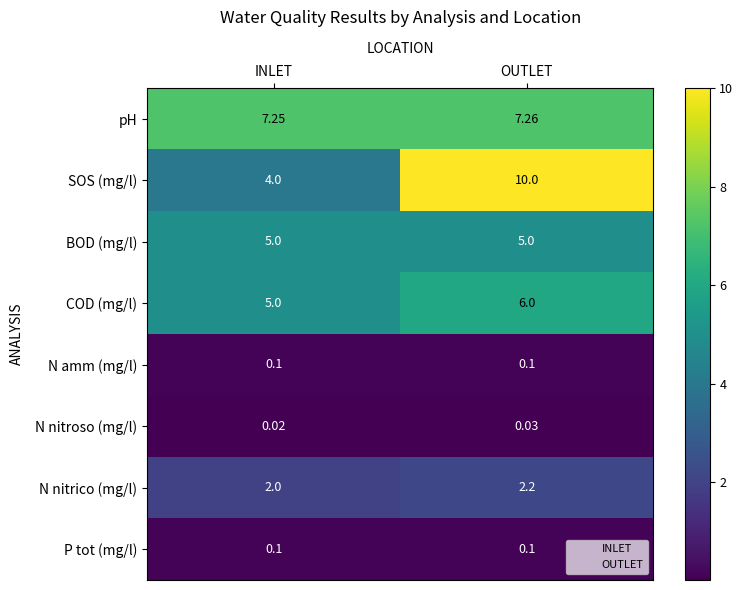

Which label corresponds to the largest value in the chart?

OUTLET